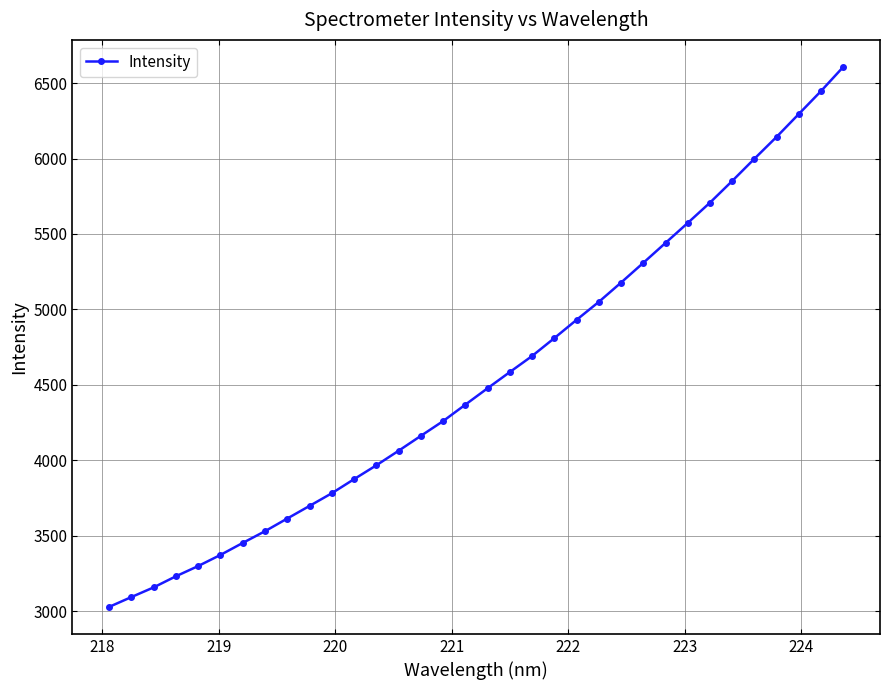

True or false: the data has more than 2 interior local peaks.

False